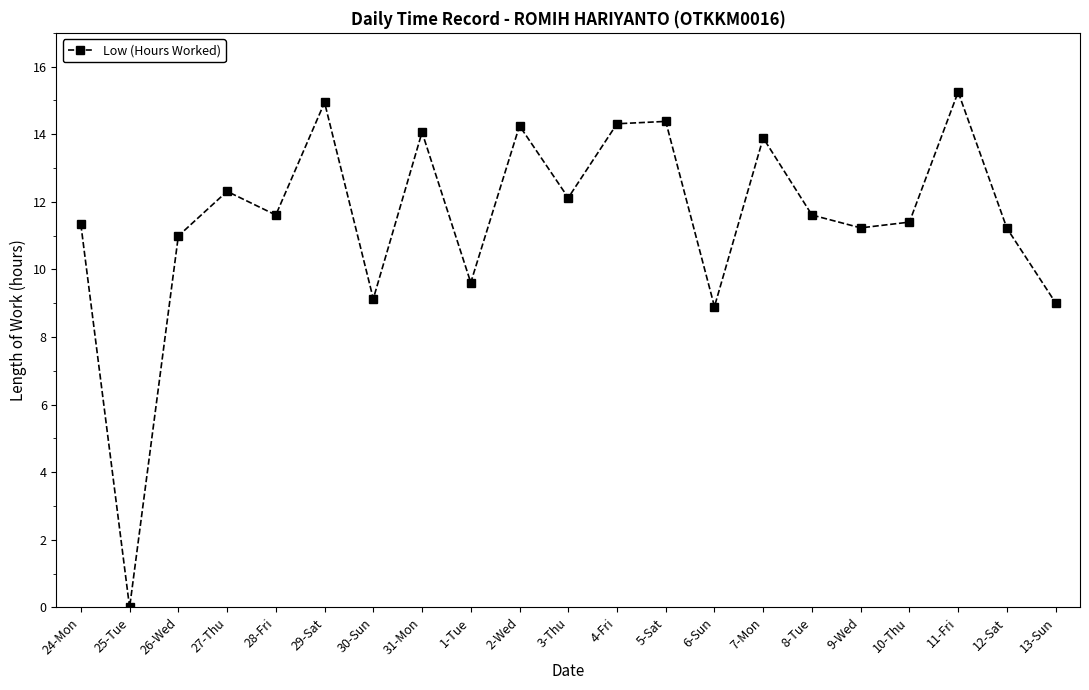

How many lines are shown in the chart?

1